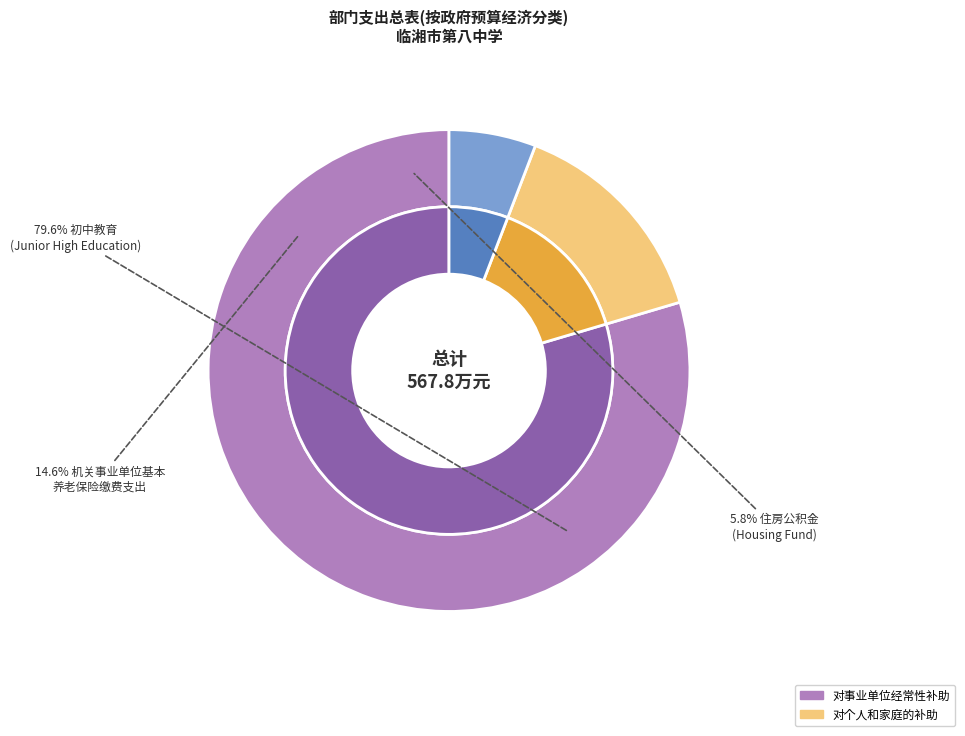

Approximately how many times larger is the value at 初中教育 compared to 住房公积金?

13.6